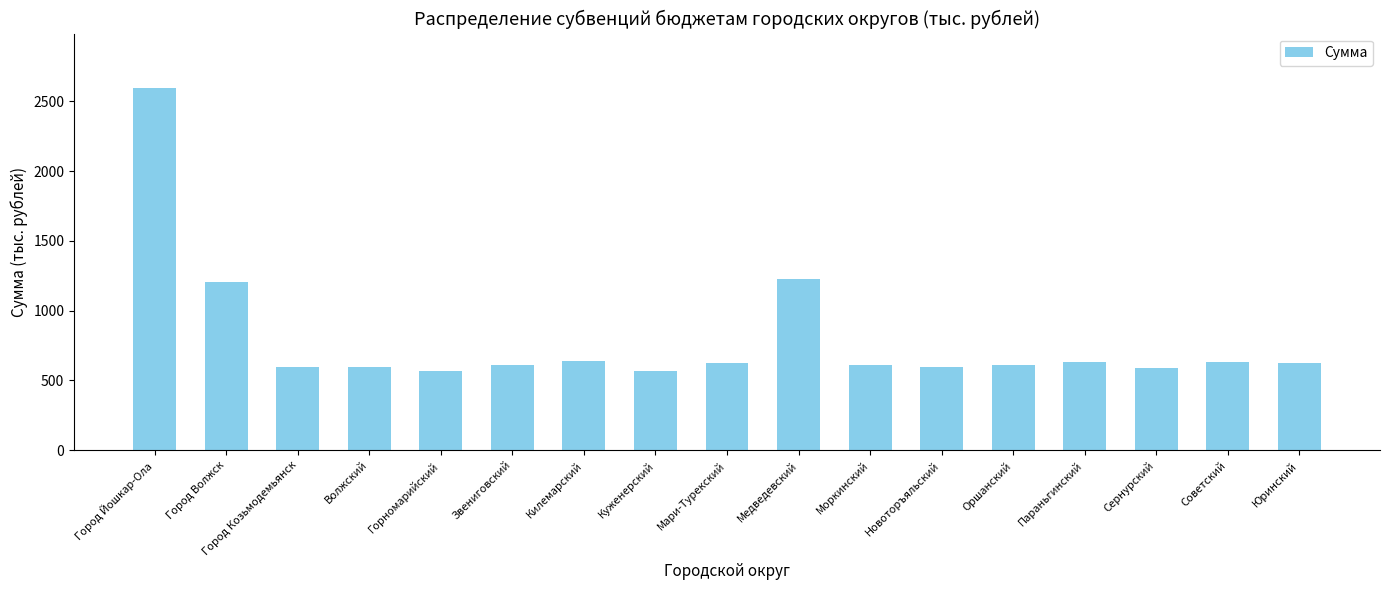

What is the value of the 10th bar from the left?

1227